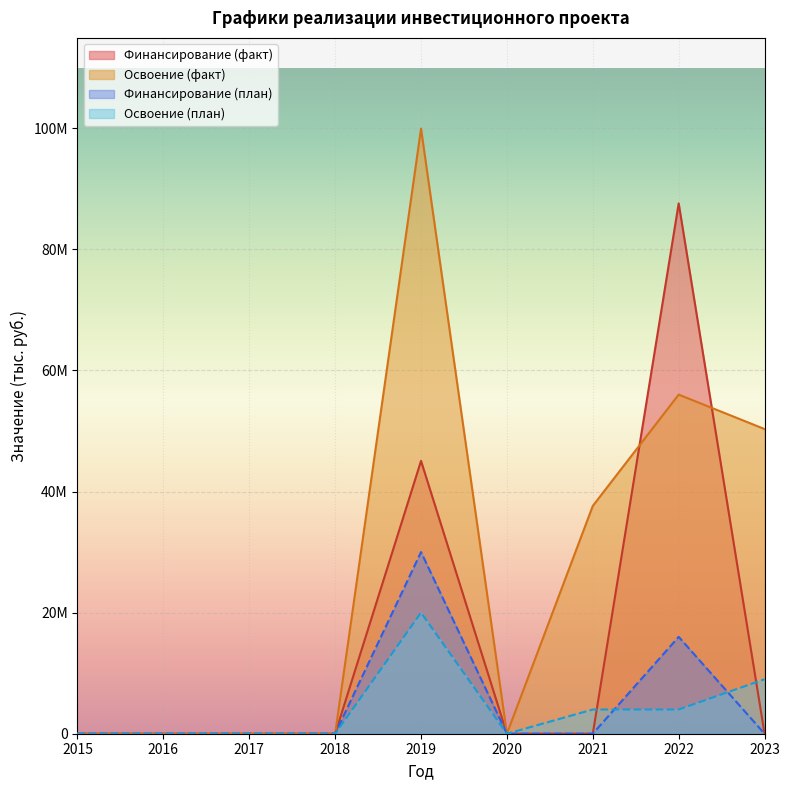

Which category has the highest value in the Финансирование (факт) series?

2022